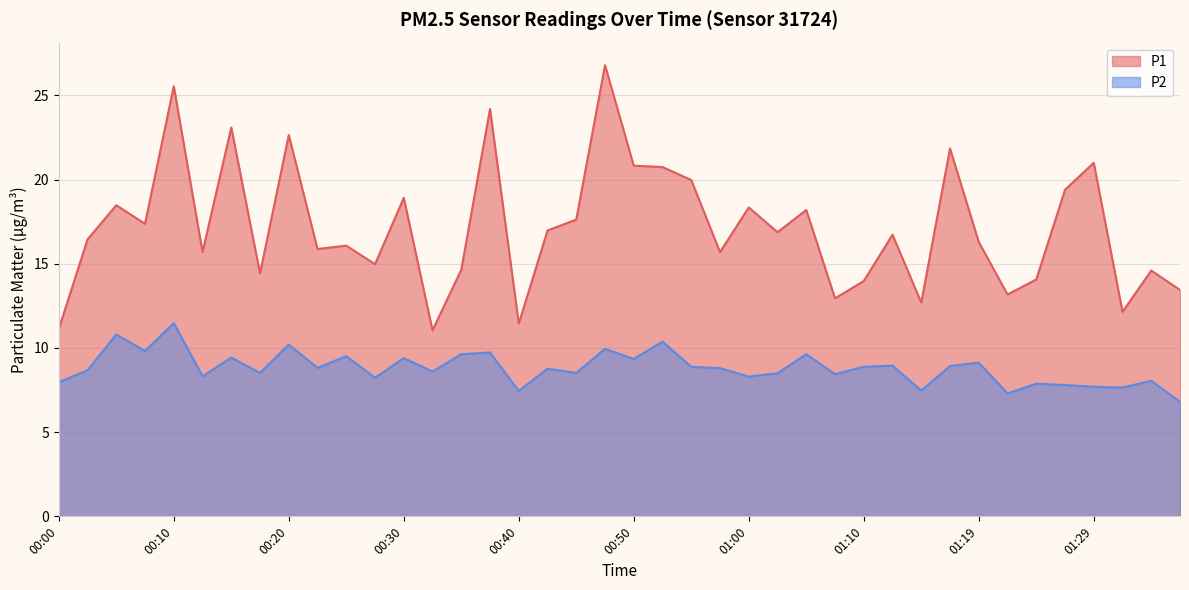

Between 00:28 and 00:35, which series saw the biggest shift?

P2